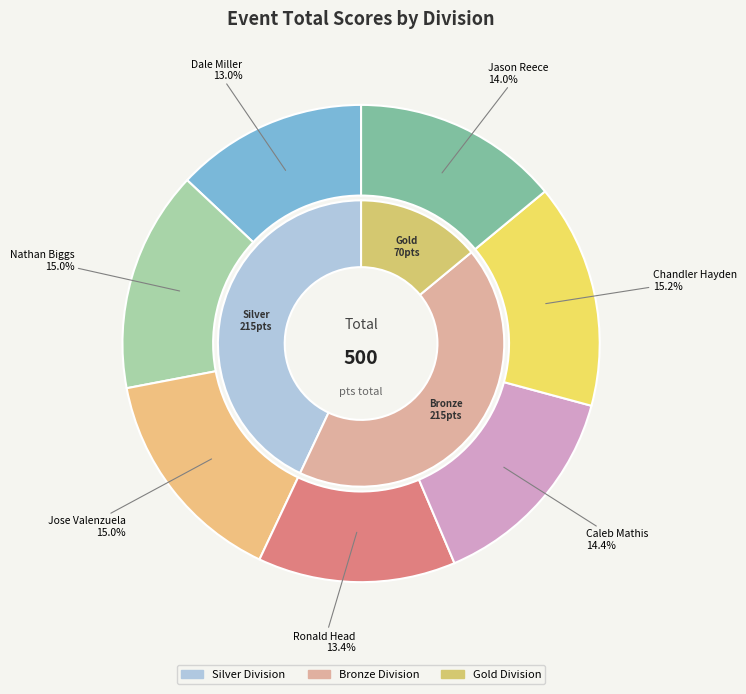

Does Caleb Mathis (Bronze) account for over 50% of the chart?

No